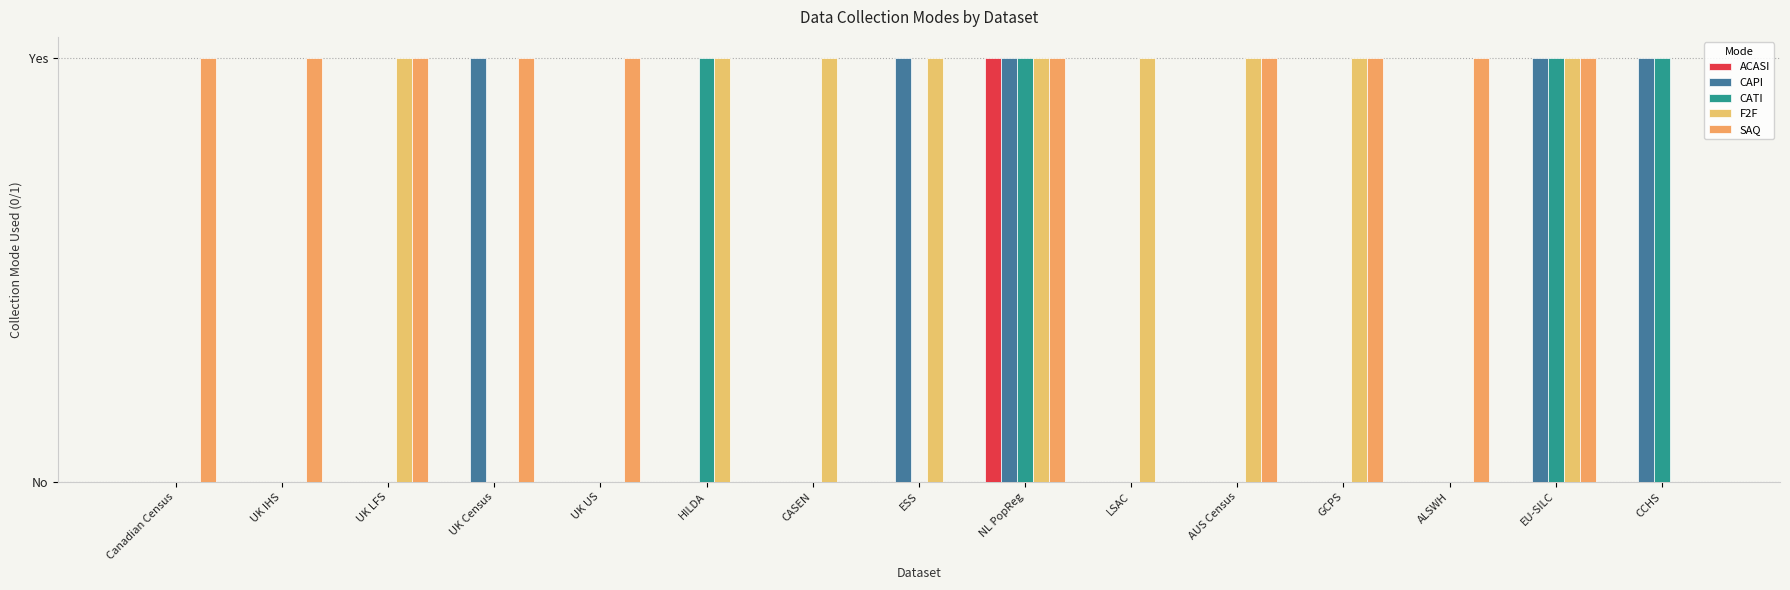

What is the sum of all ACASI values?

1